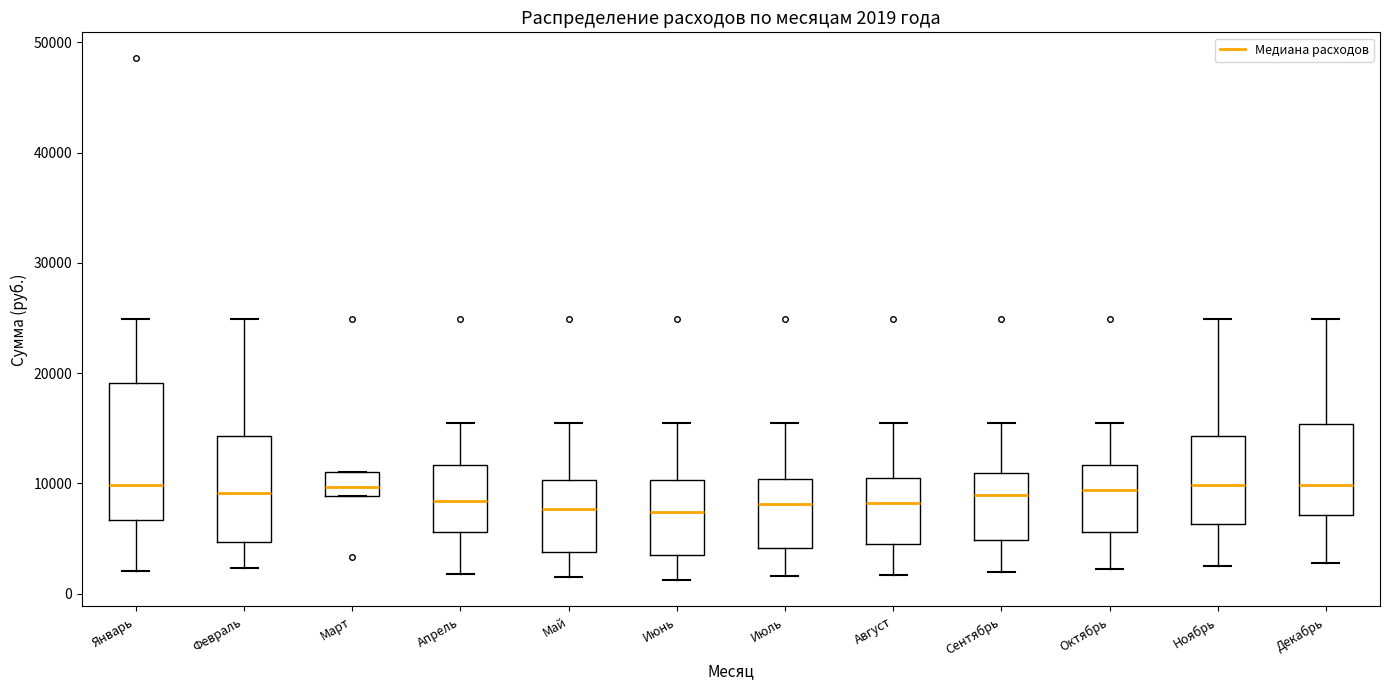

Comparing the boxes themselves (not the whiskers), which one is the tallest?

Январь